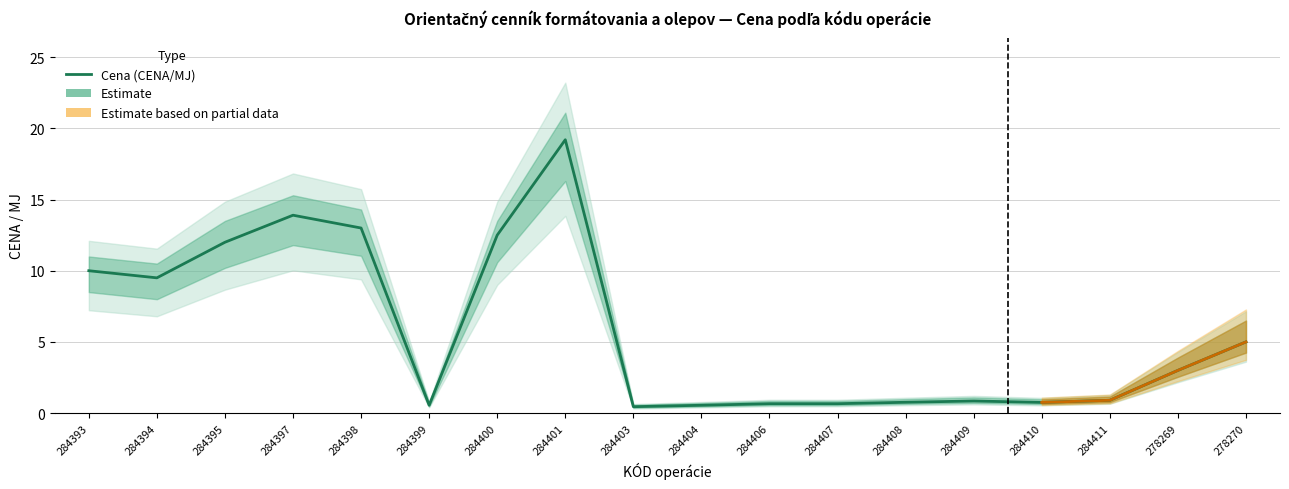

Which label corresponds to the largest value in the chart?

284401